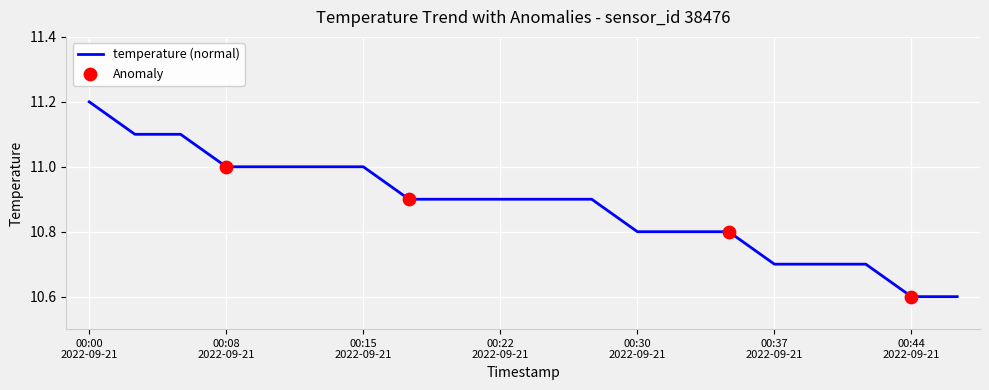

What is the difference between the maximum and minimum values?

0.6